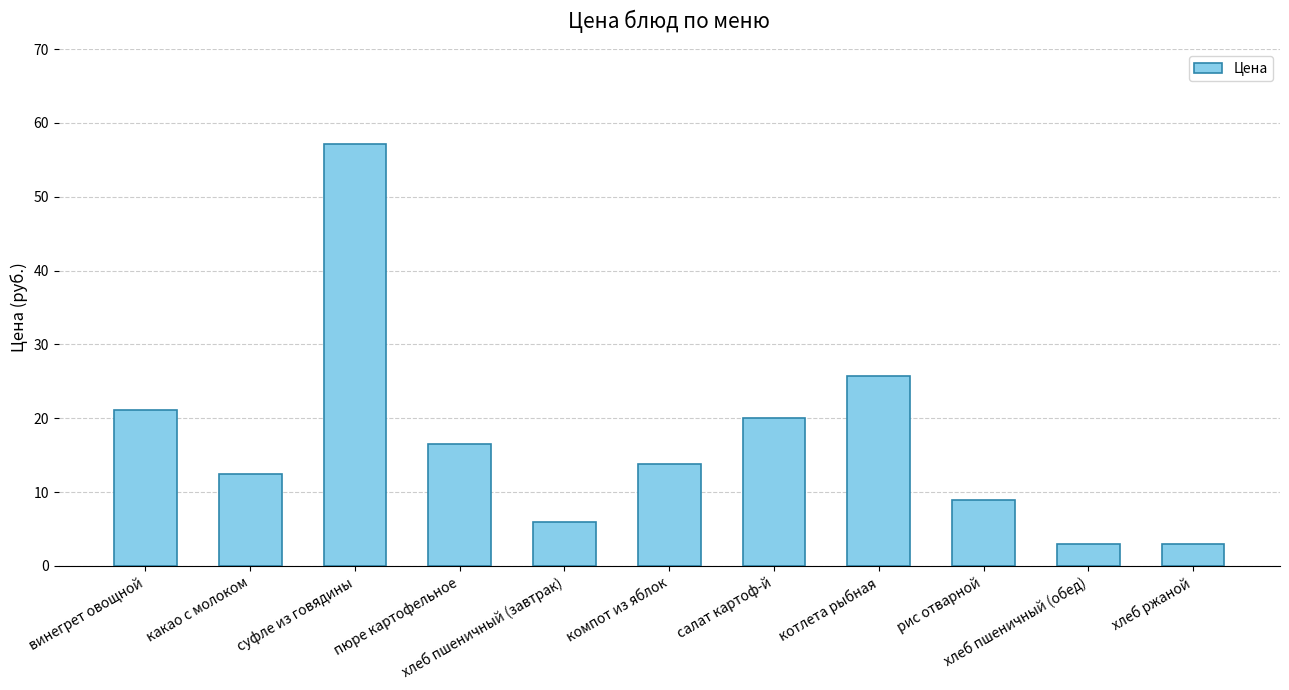

What is the average value?

17.1